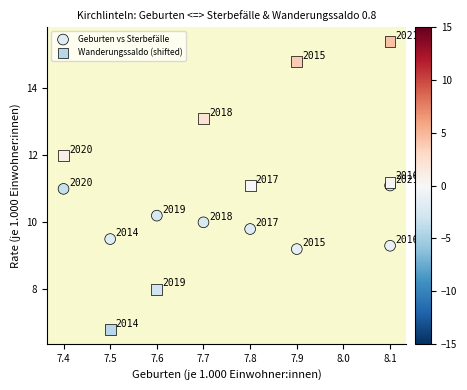

Across all data points, what is the range of X values (max minus min)?

0.7